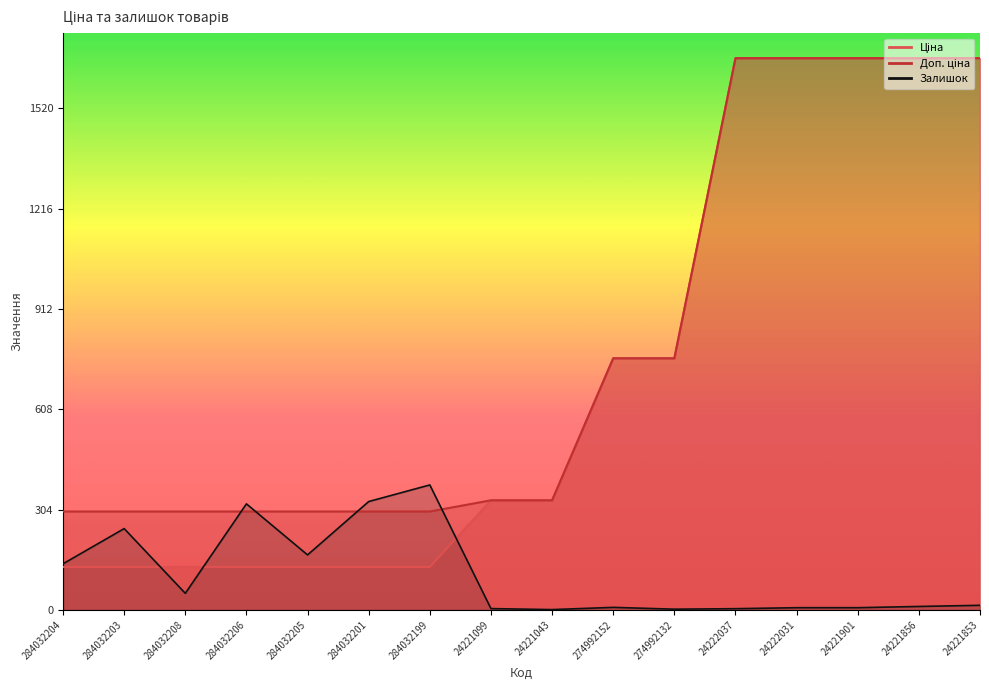

What is the label of the 14th point from the left?

24221901